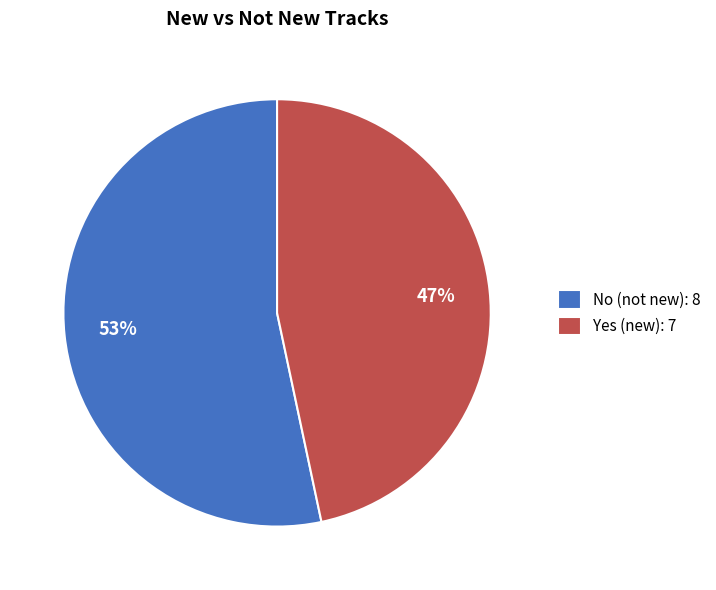

Combined, do No (not new): 8 and Yes (new): 7 account for over 50%?

Yes